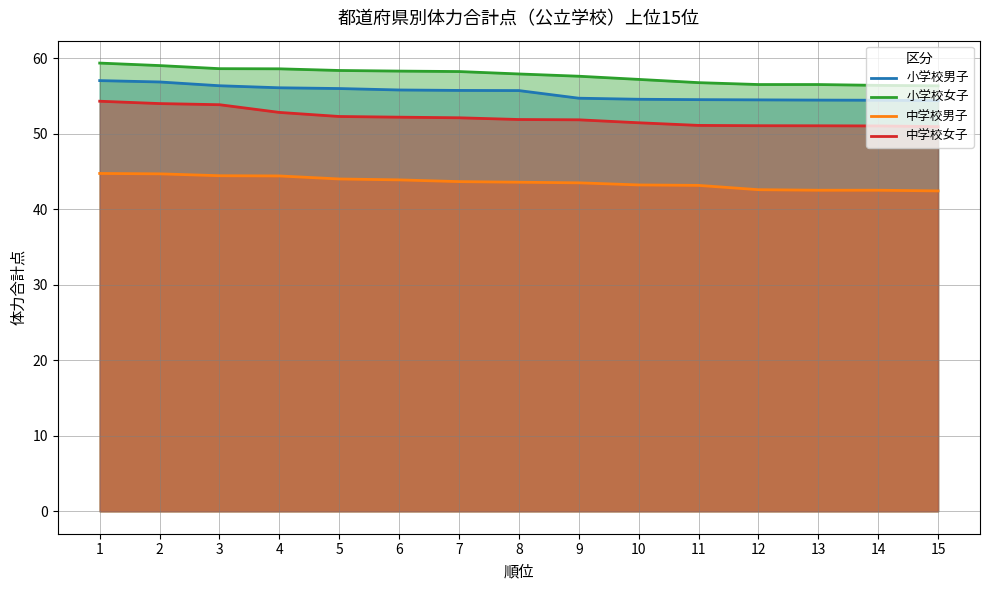

At which label does 中学校女子 reach its minimum?

15